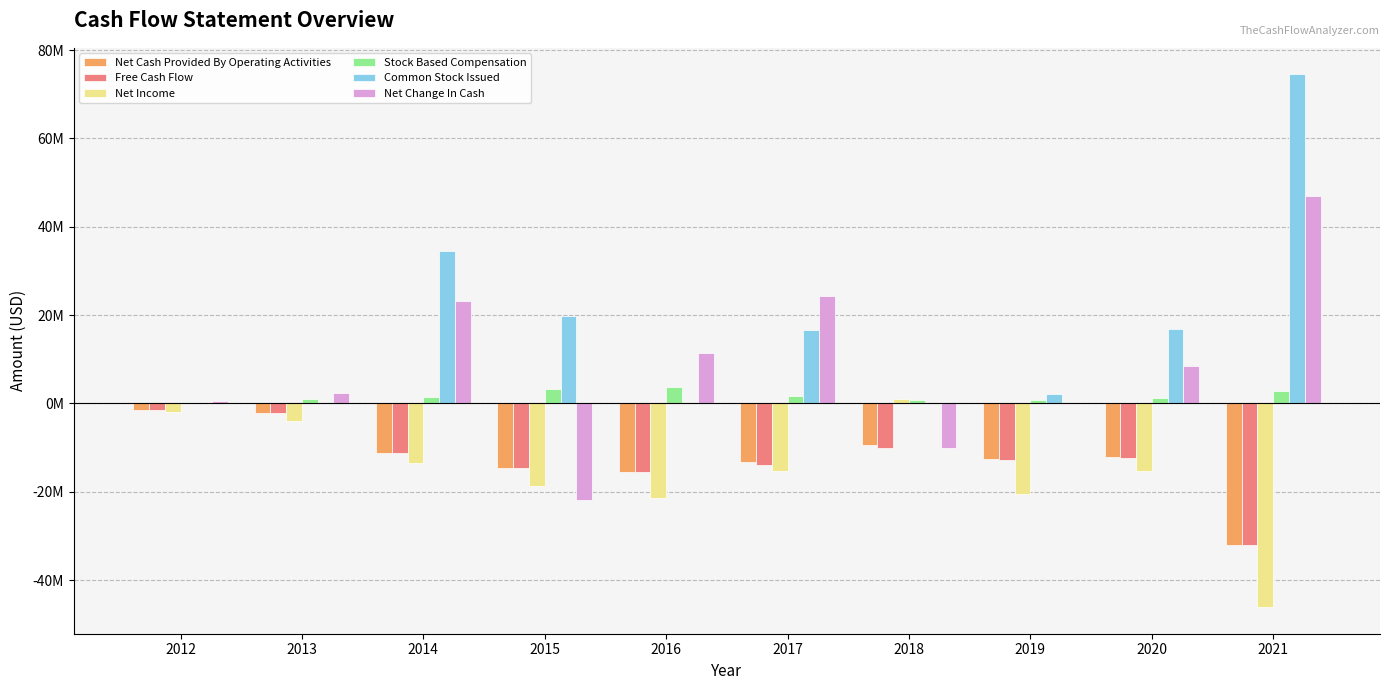

Reading left to right, extract all data points from this chart.

Net Cash Provided By Operating Activities: -1543826	-2194270	-11276489	-14592517	-15583161	-13306563	-9499231	-12659035	-12243592	-32118000
Free Cash Flow: -1543826	-2194270	-11276489	-14592517	-15583161	-13844132	-10154101	-12900771	-12345592	-32118000
Net Income: -1843986	-4013620	-13580984	-18742706	-21321129	-15346731	896480	-20502395	-15210654	-46125000
Stock Based Compensation: 215277	1077777	1418312	3275908	3631283	1624411	841421	875851	1288430	2884000
Common Stock Issued: 0	0	34455669	19743885	0	16698854	0	2103788	16819627	74484000
Net Change In Cash: 438520	2404030	23179180	-21805372	11440275	24345033	-10154101	-248963	8447347	46943000